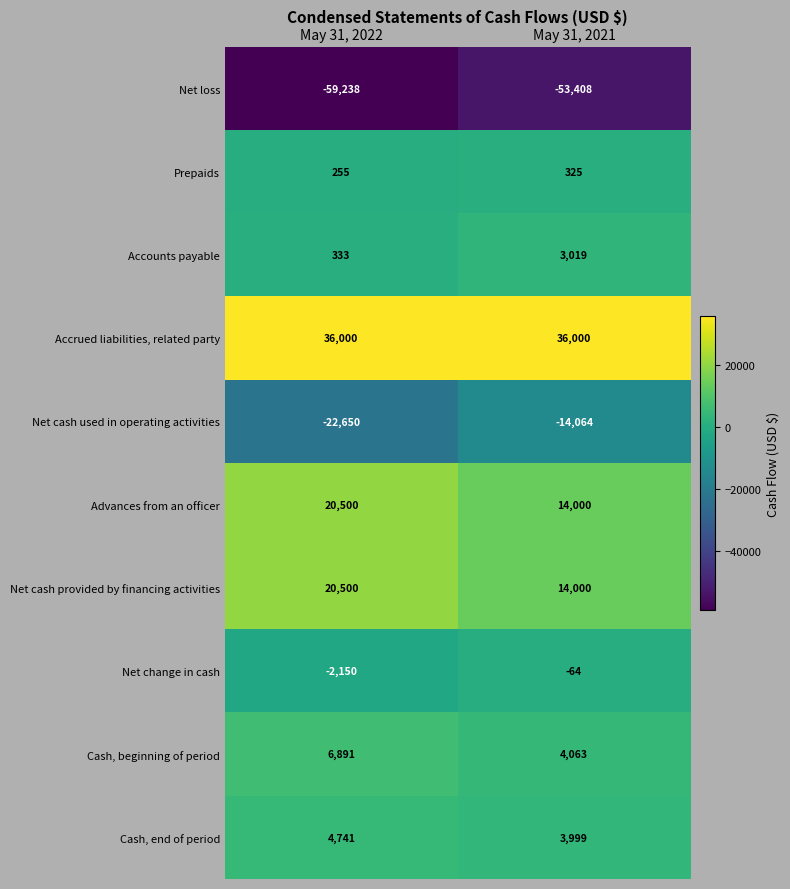

Which series has the largest range (max minus min)?

Net cash used in operating activities